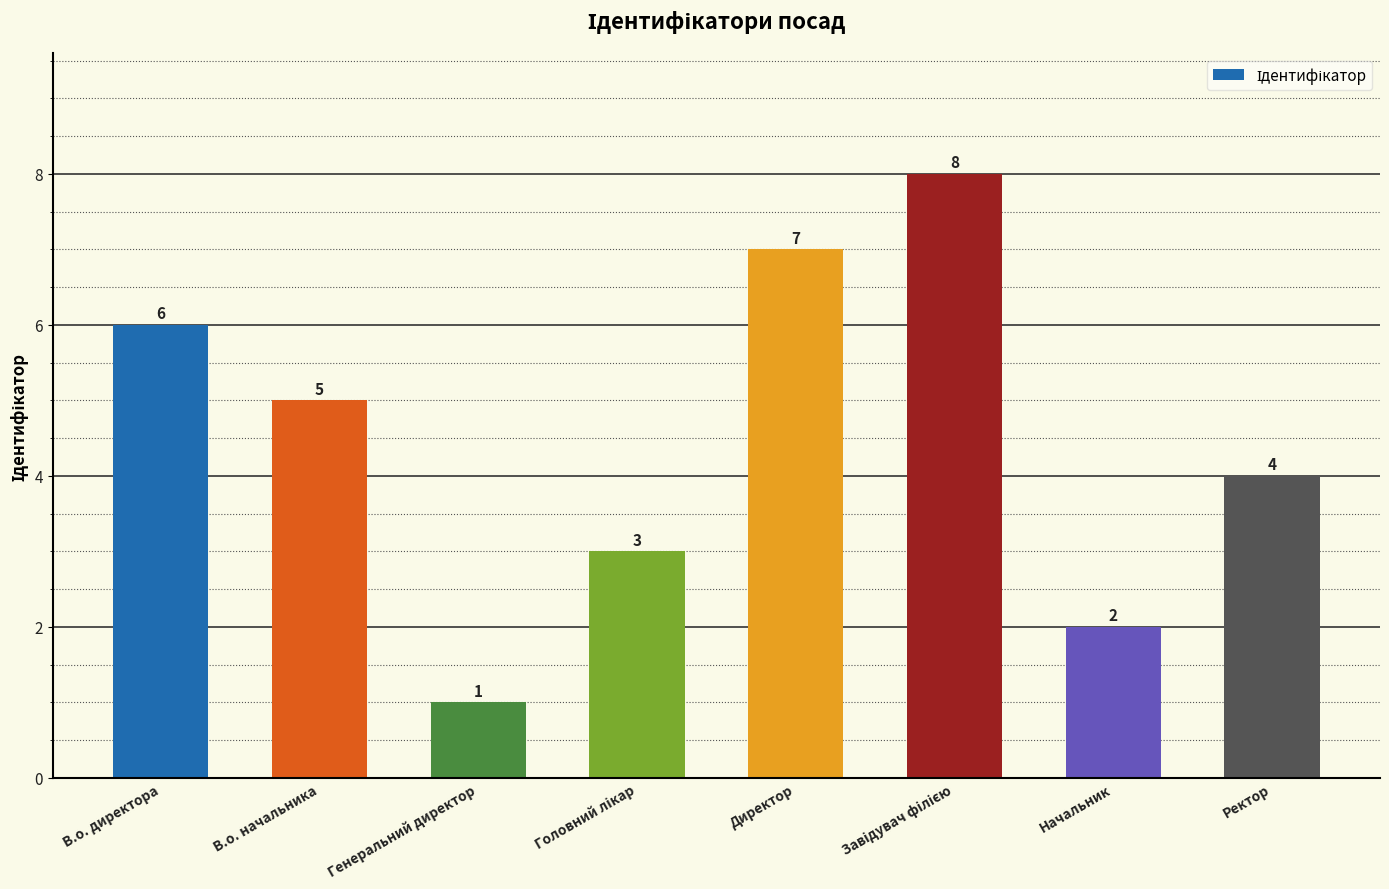

What is the sum of all values?

36